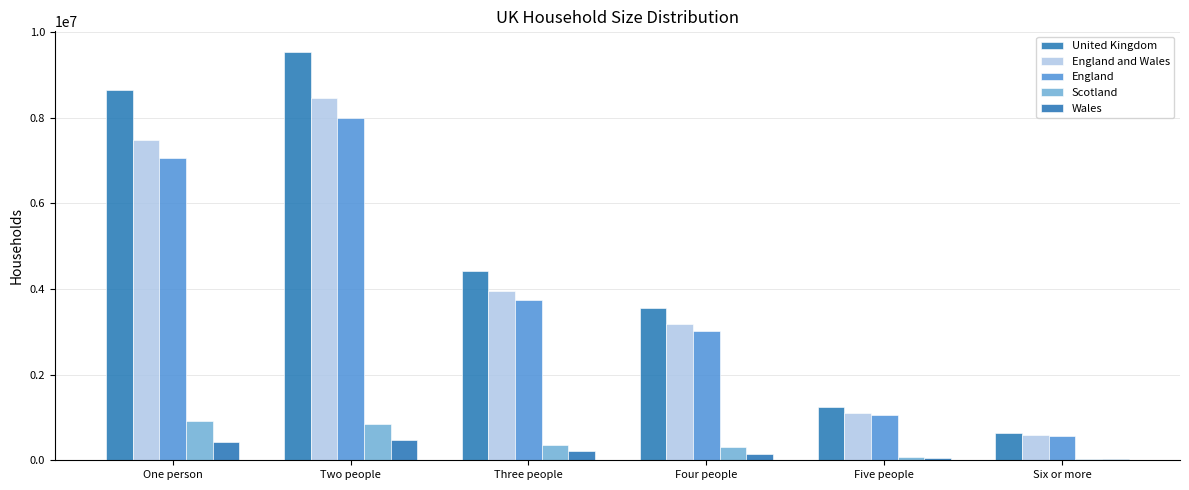

How many groups of bars are there?

6